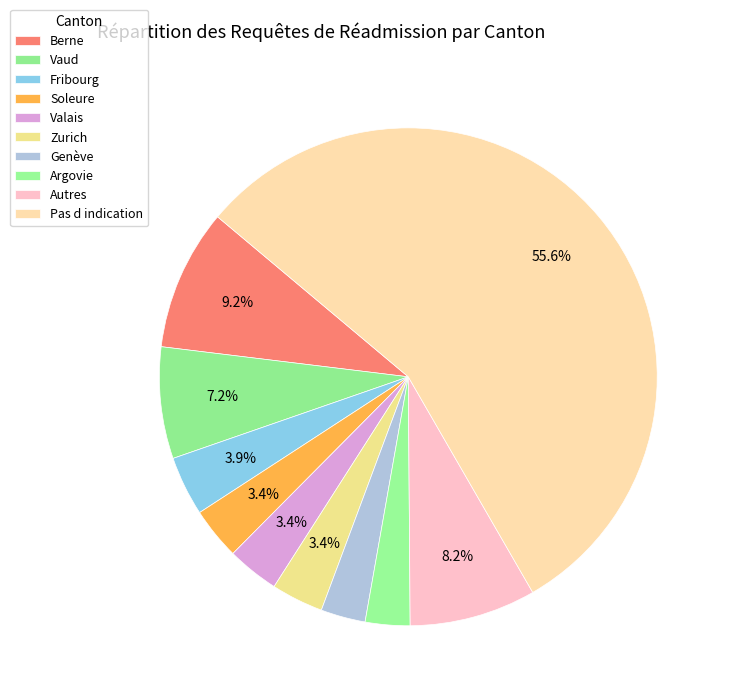

How many segments does this pie chart have?

10